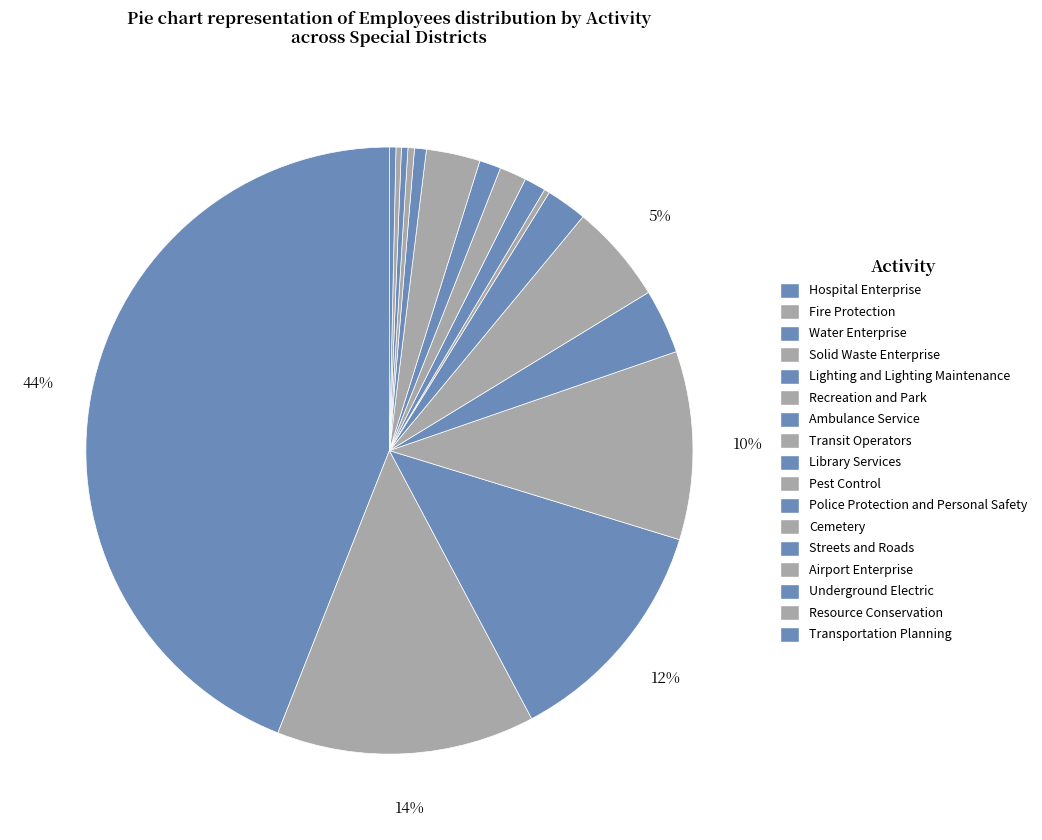

To the nearest percent, what percentage of the pie is Hospital Enterprise?

44%